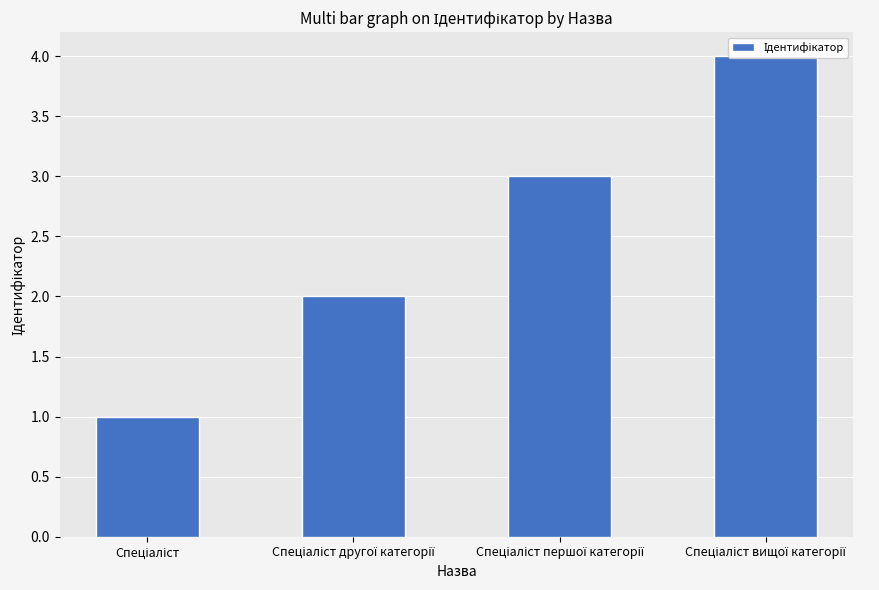

What is the value of the 4th bar from the left?

4